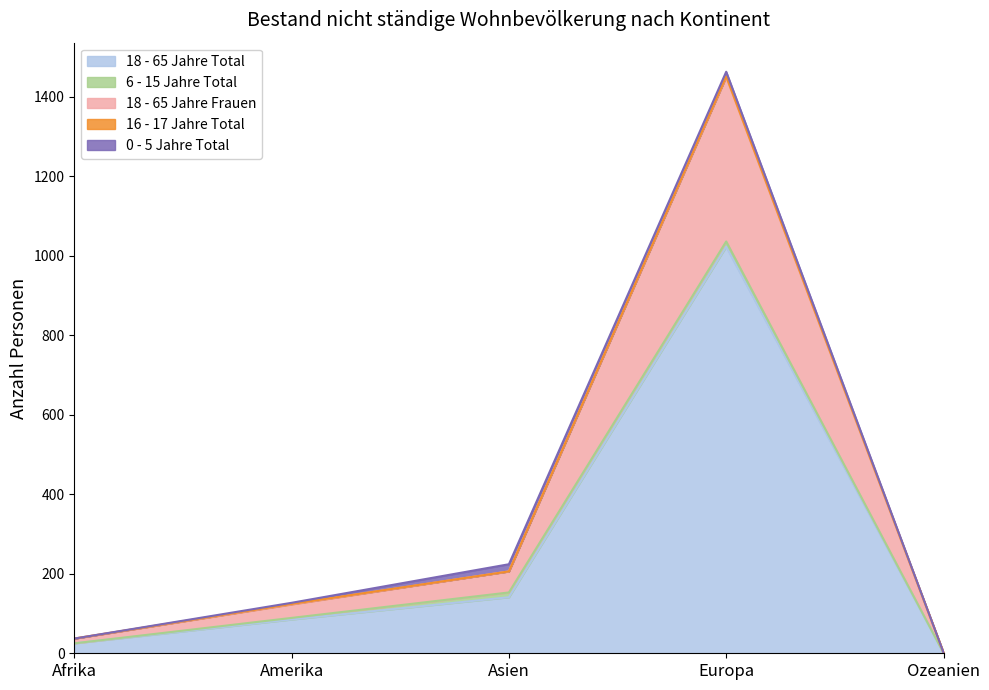

What is the total value across all series at Afrika?

37